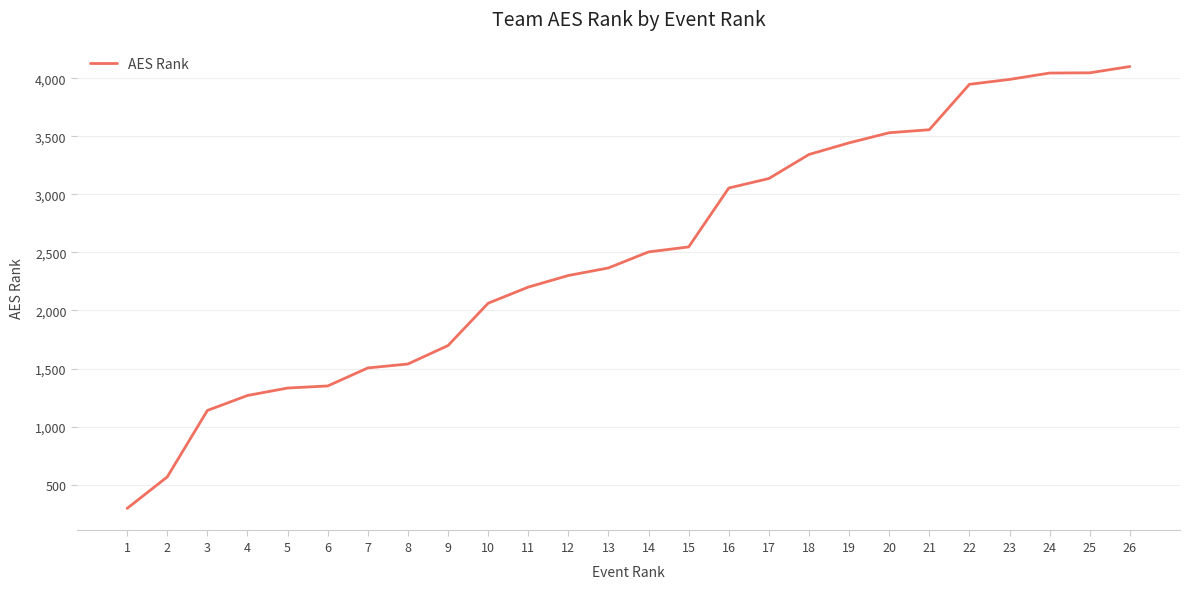

Which label corresponds to the largest value in the chart?

26